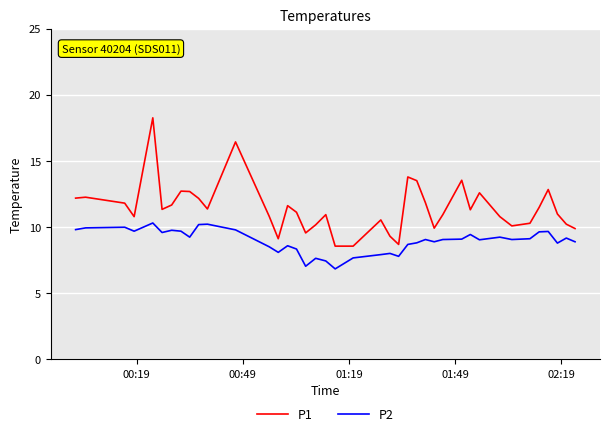

True or false: P1 and P2 cross at least once.

False